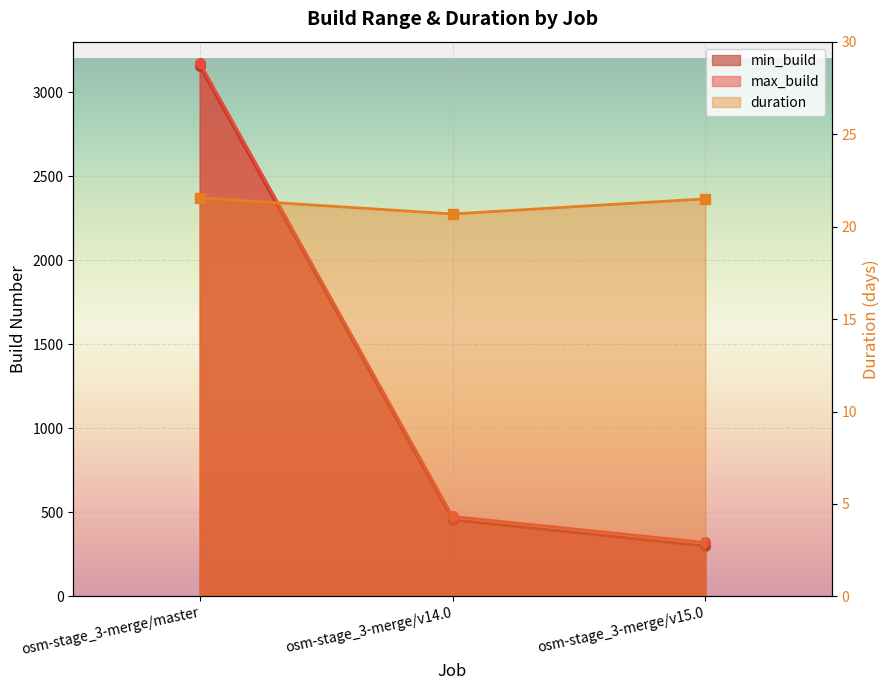

What value does the max_build series have at osm-stage_3-merge/v14.0?

476.0